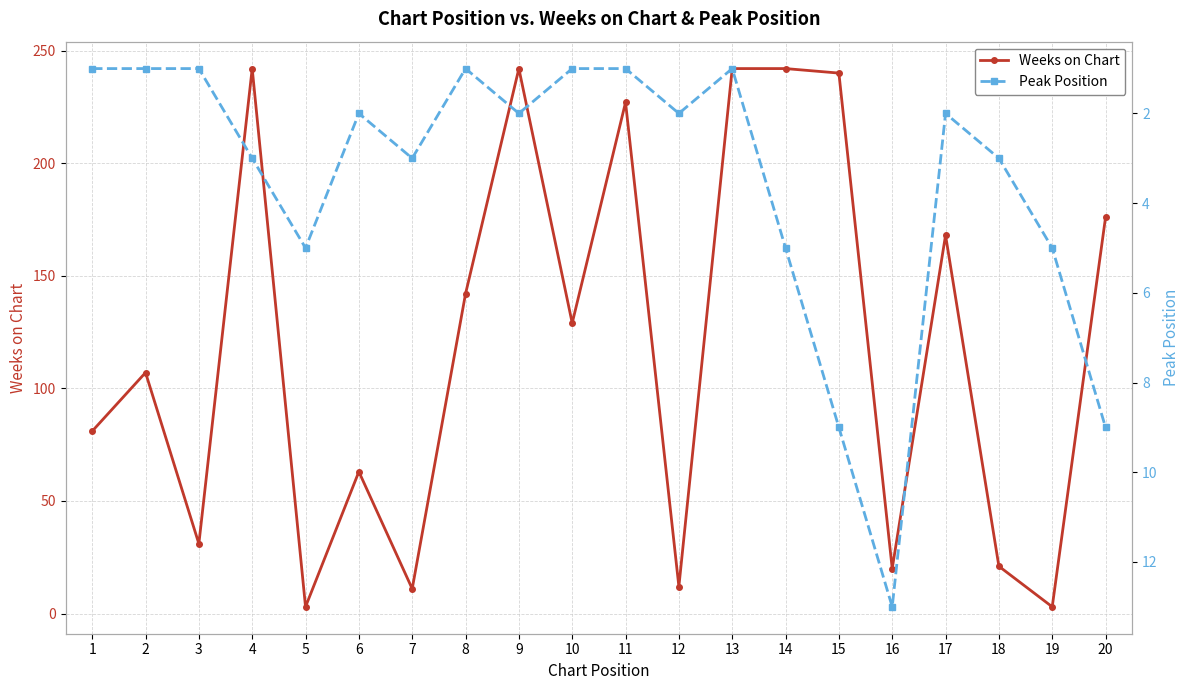

What is the highest value of the Peak Position series?

13